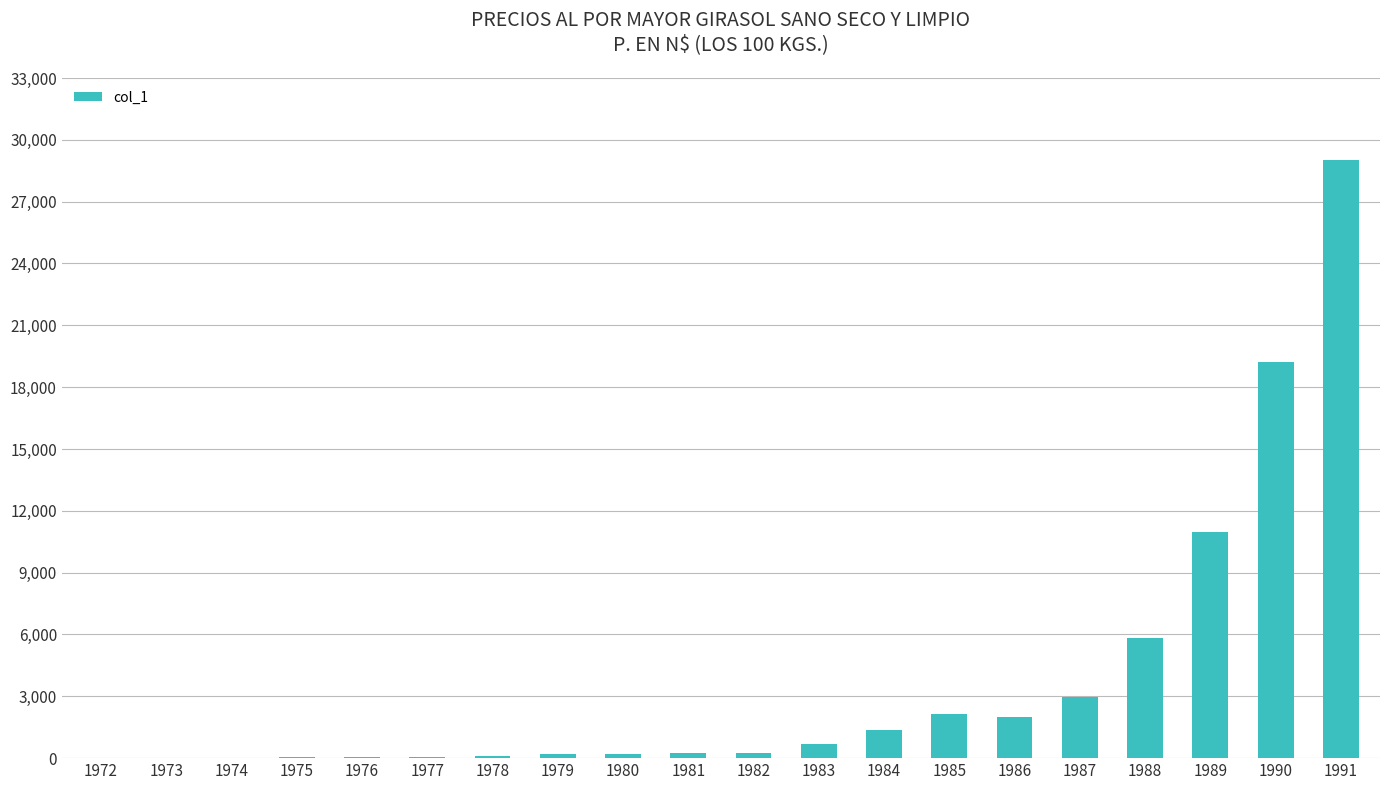

What is the difference between the values at 1982 and 1987?

2755.9